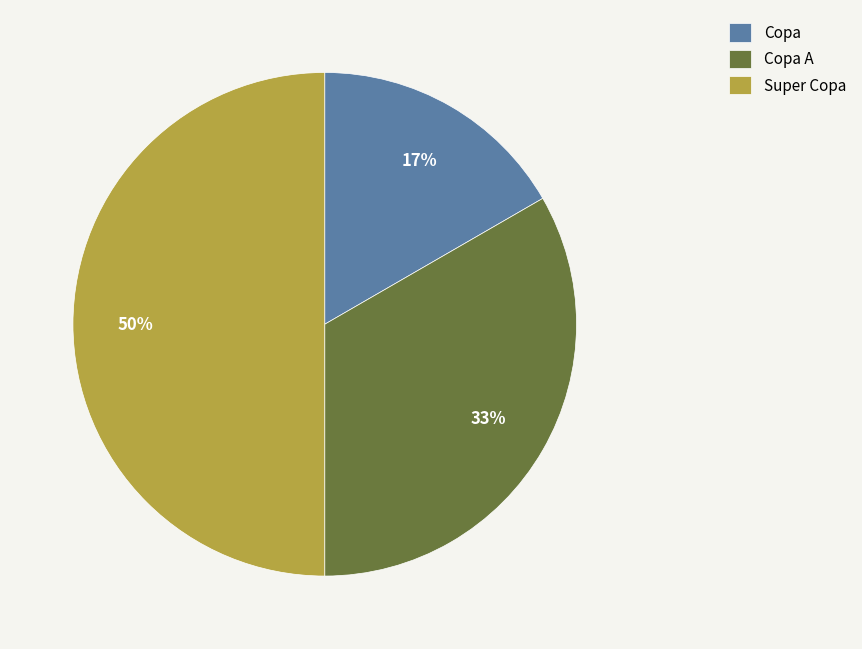

What is the smallest slice in the pie chart?

Copa